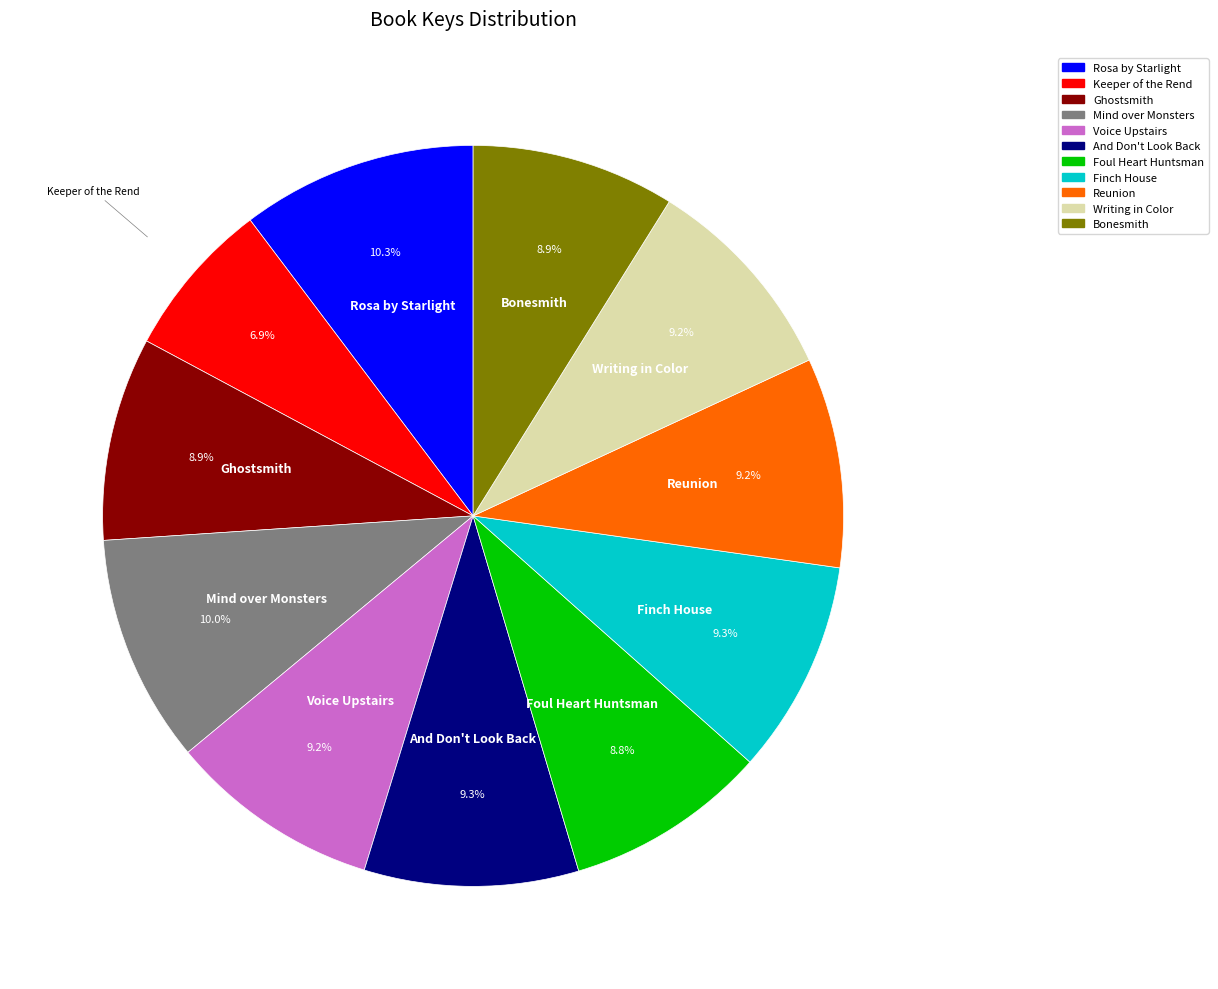

Approximately how many times larger is the value at Reunion compared to Mind over Monsters?

0.9